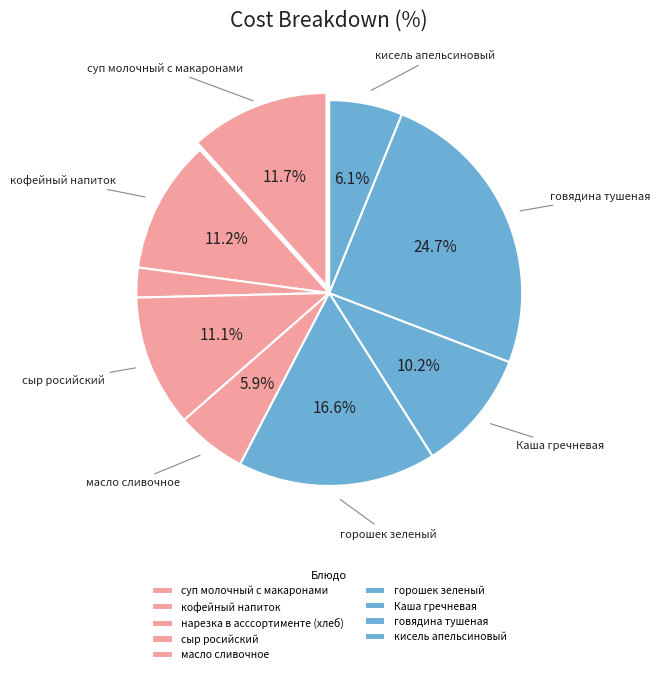

To the nearest percent, what portion does суп молочный с макаронами represent?

12%